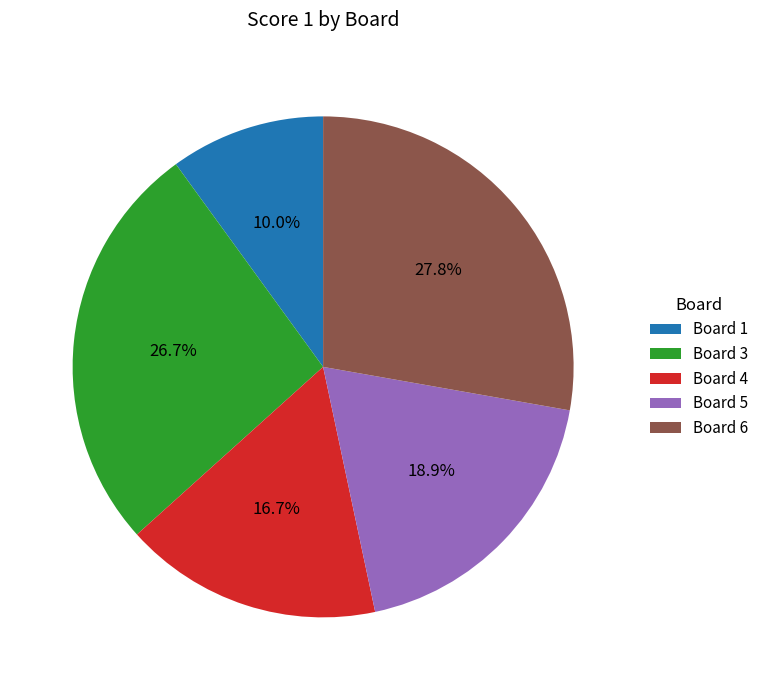

To the nearest percent, what is the average slice percentage?

20%